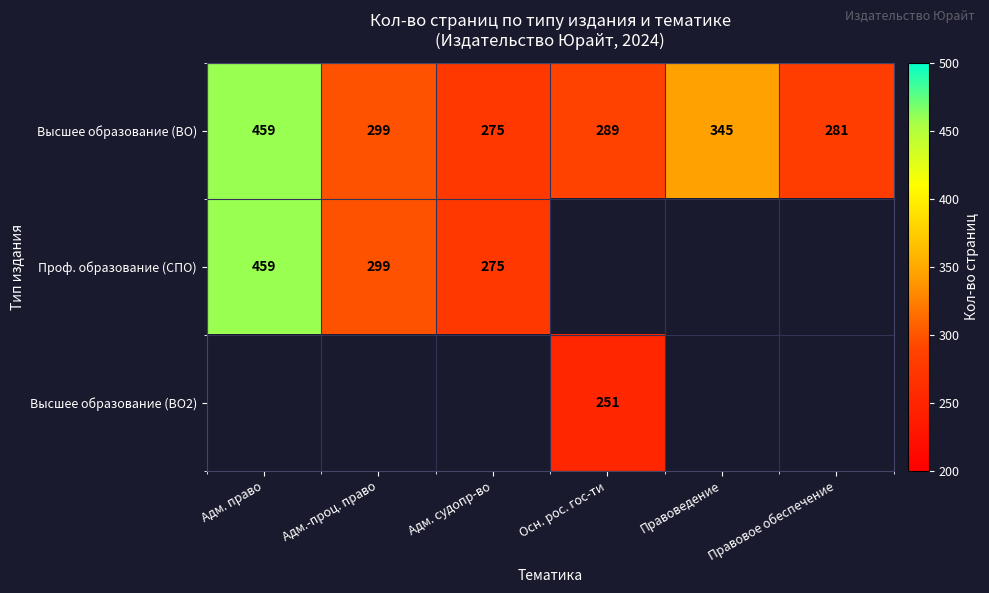

Between Адм. судопр-во and Адм.-проц. право, which is larger?

Адм.-проц. право